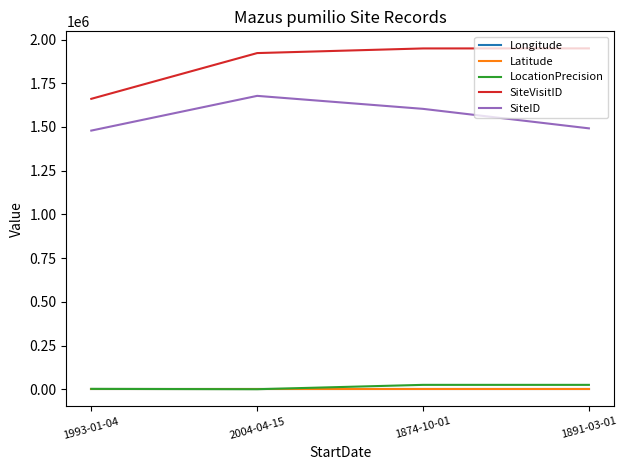

Does the chart have visible grid lines?

No